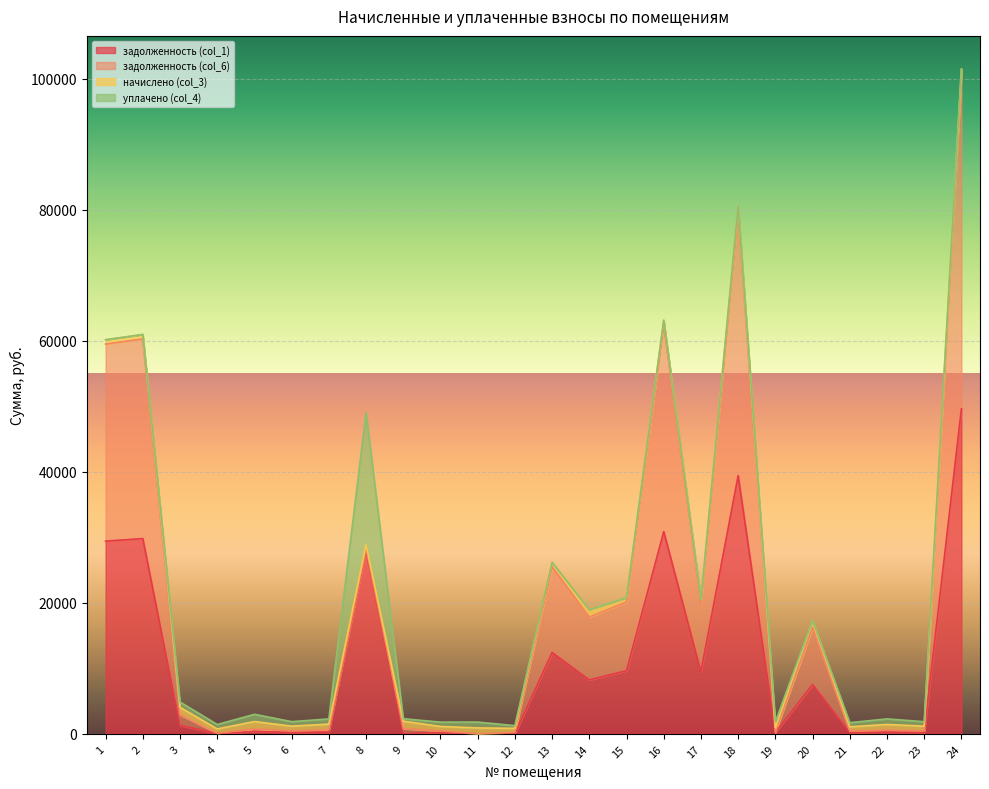

At which category is the sum across all series the highest?

24